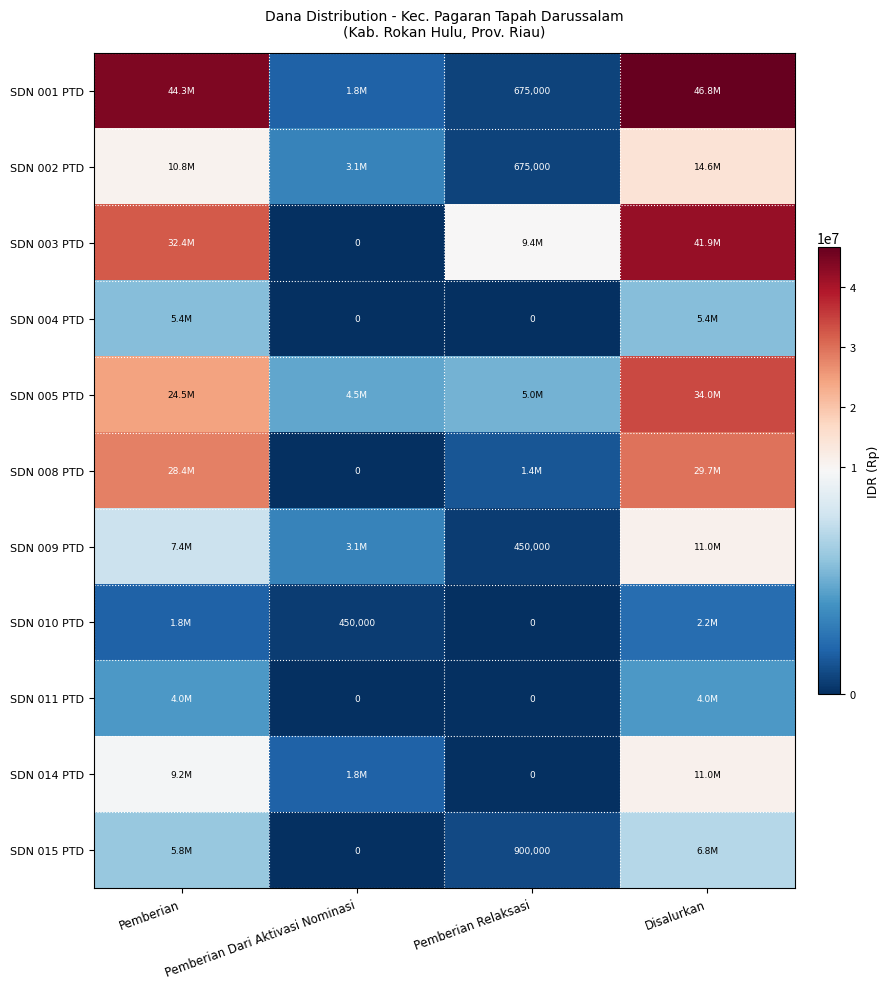

Is it true that SDN 001 PTD equals 1088563 at Pemberian Relaksasi?

False